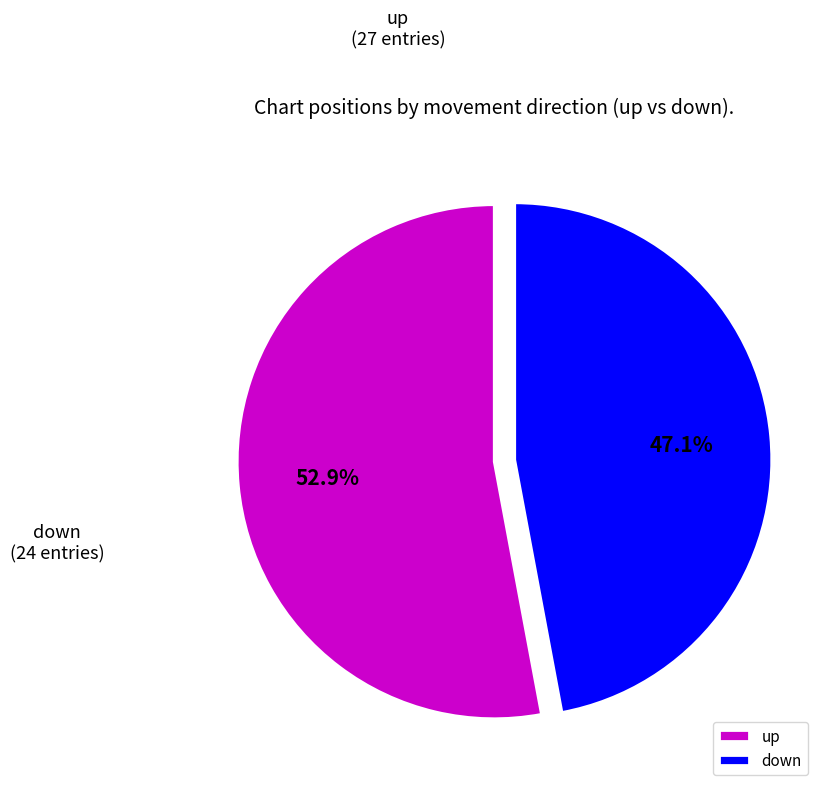

What percentage is NOT represented by down?

52.9%